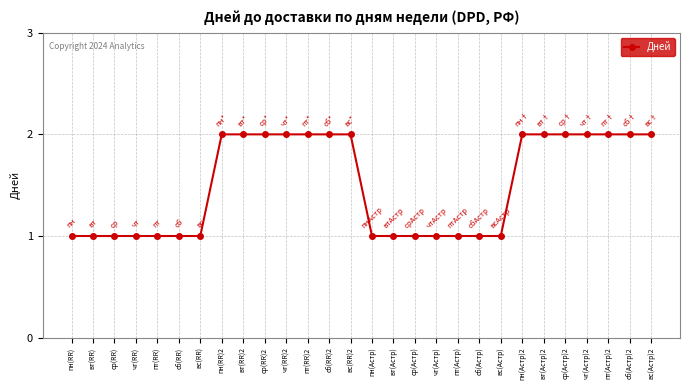

True or false: the data shows 3 at пт(Астр)2.

False